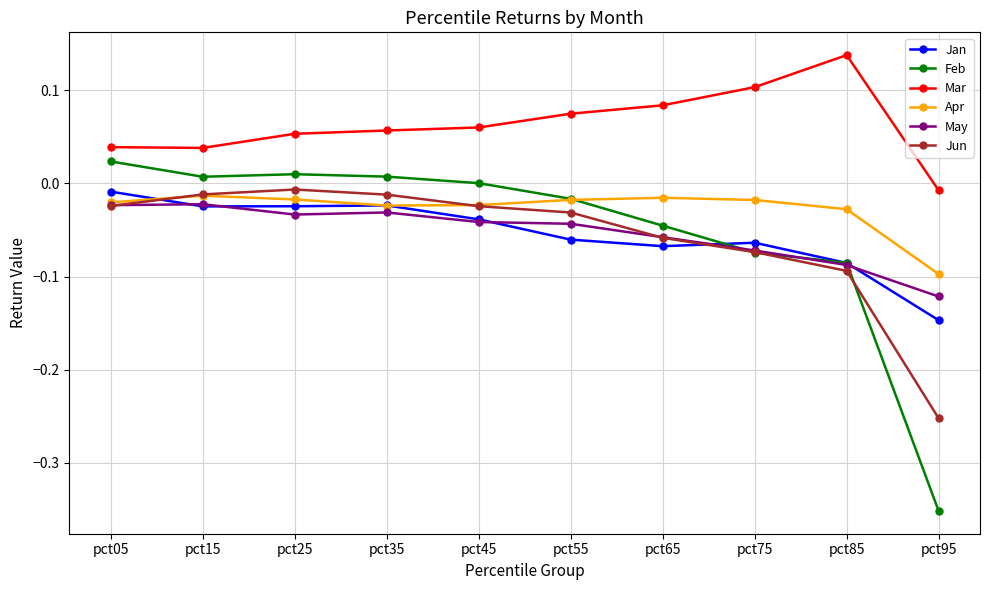

True or false: Mar has more than 0 interior local peaks.

True